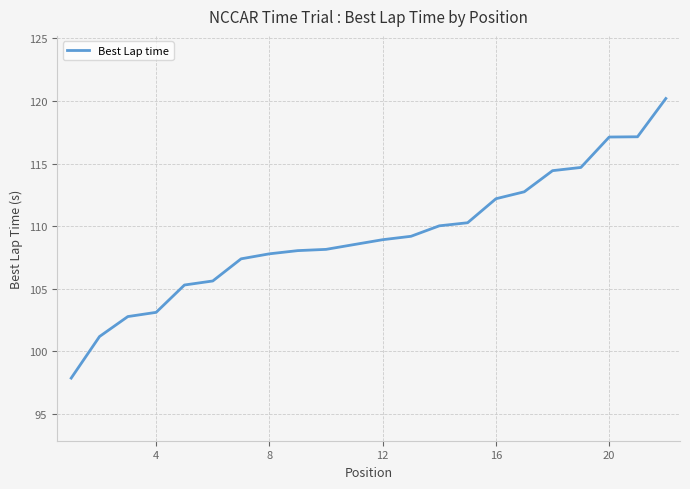

What is the difference between the maximum and minimum values?

22.3